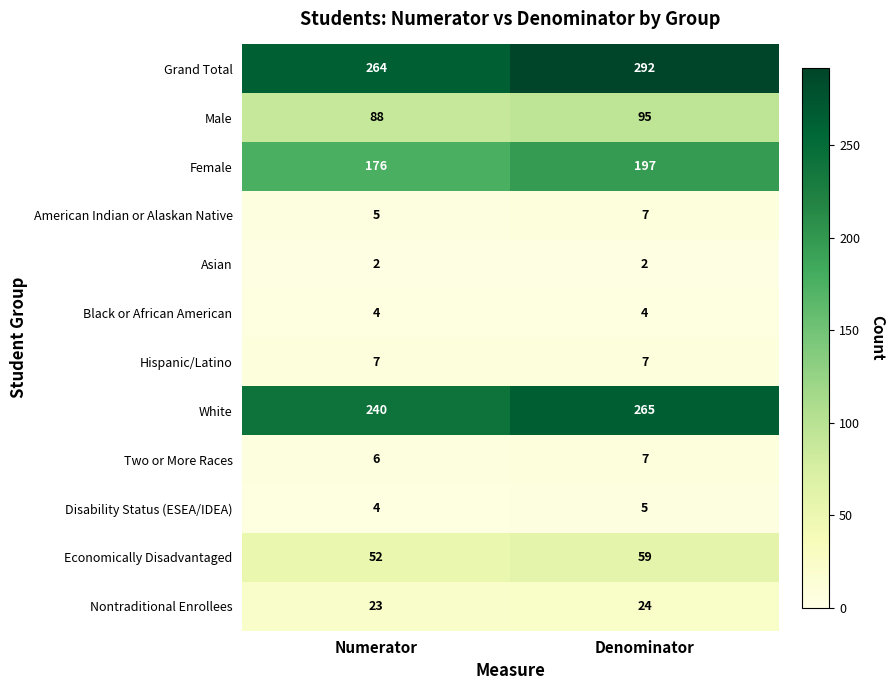

Is it true that Grand Total equals 292 at Denominator?

True